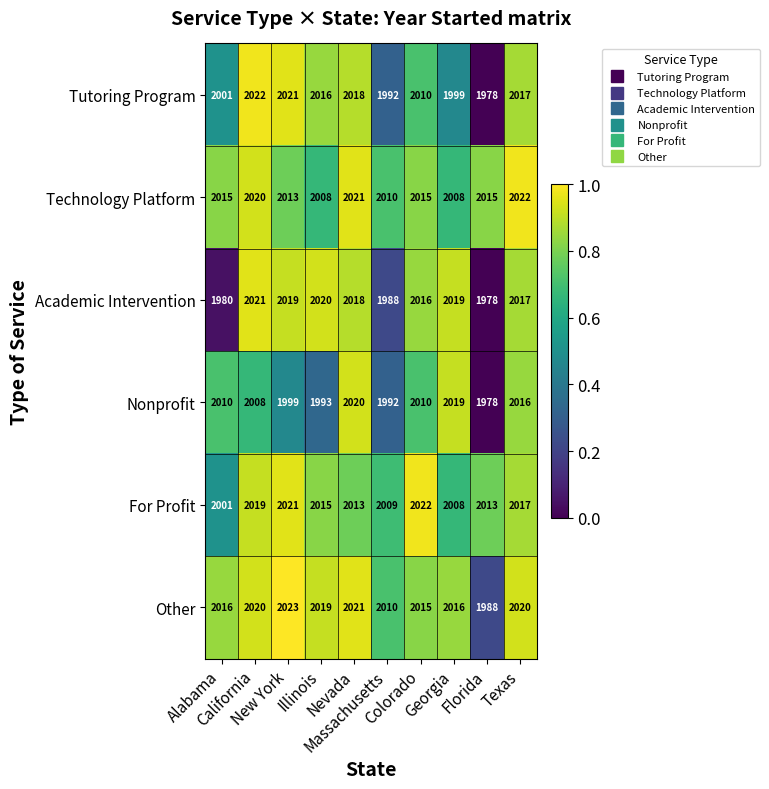

At how many categories does at least one series exceed 1992?

10